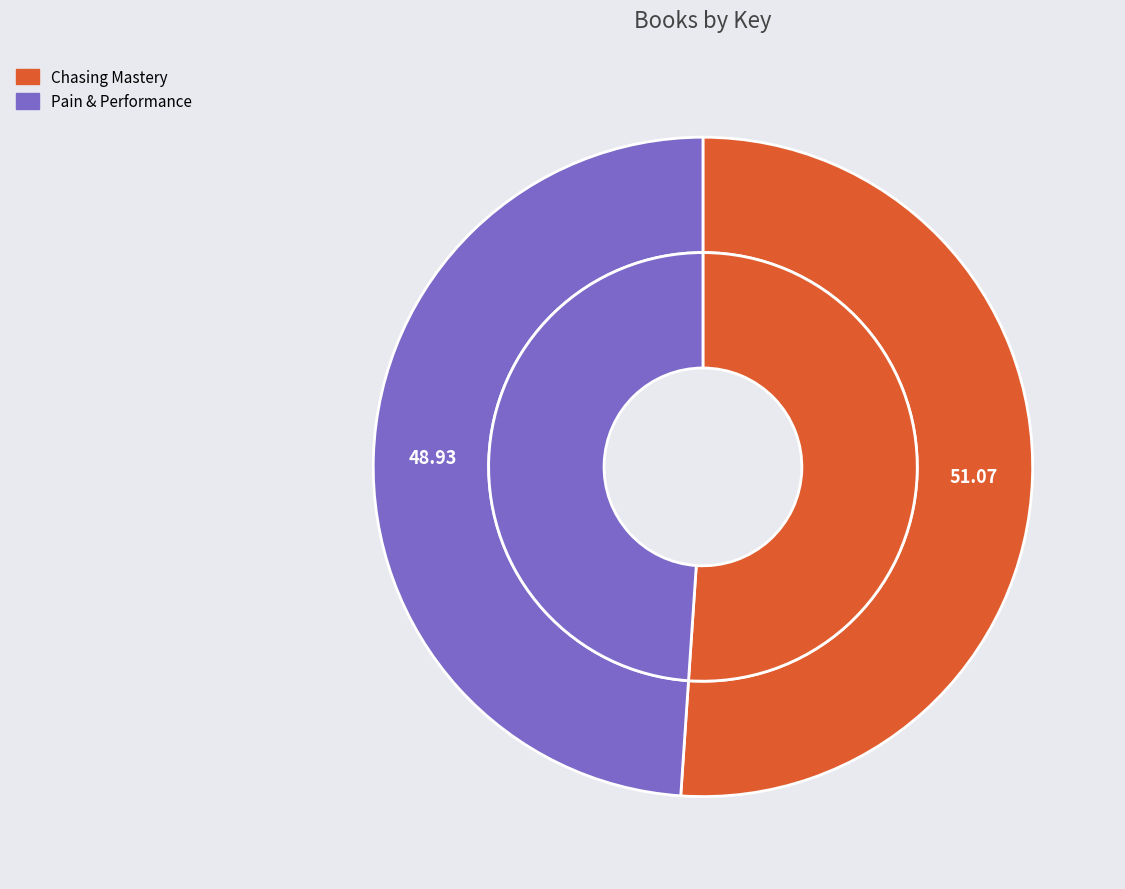

Which category has the biggest portion of the pie?

Chasing Mastery